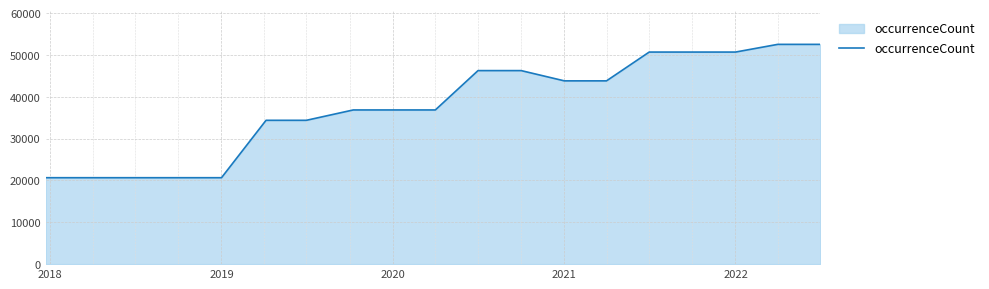

What is the greatest value displayed?

52538